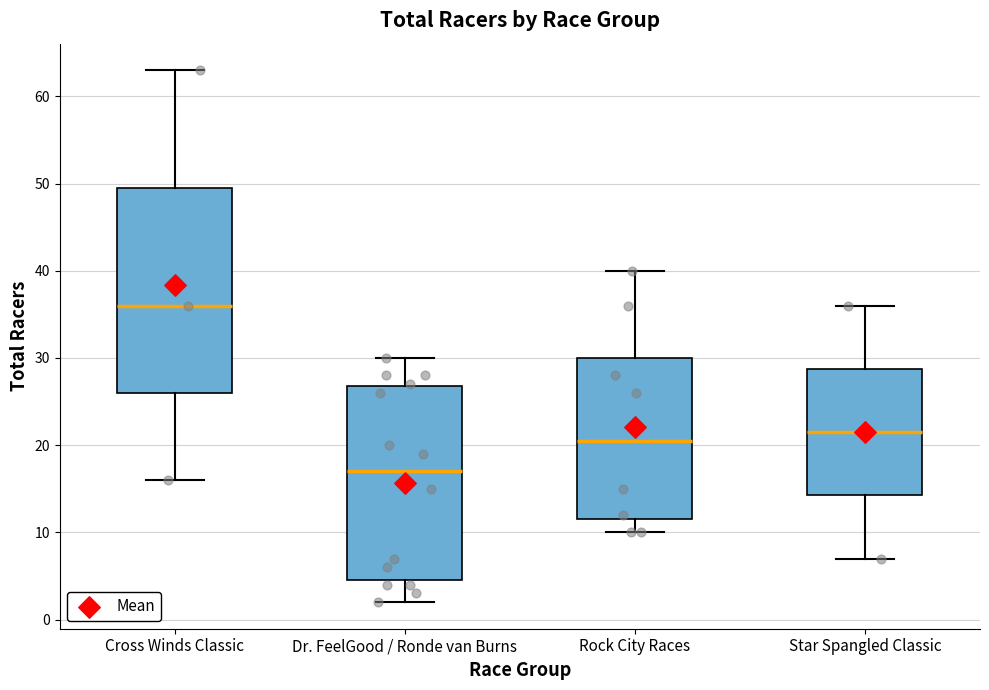

Reading left to right, transcribe this box plot: for each box, give where its median line is, the range the box spans, and where its two whiskers end, as read against the y-axis. The values are not printed on the chart, so give them approximately, as read against the axis.

Cross Winds Classic: median 36, box 26 to 50, whiskers 16 to 63
Dr. FeelGood / Ronde van Burns: median 17, box 5 to 27, whiskers 2 to 30
Rock City Races: median 21, box 12 to 30, whiskers 10 to 40
Star Spangled Classic: median 22, box 14 to 29, whiskers 7 to 36